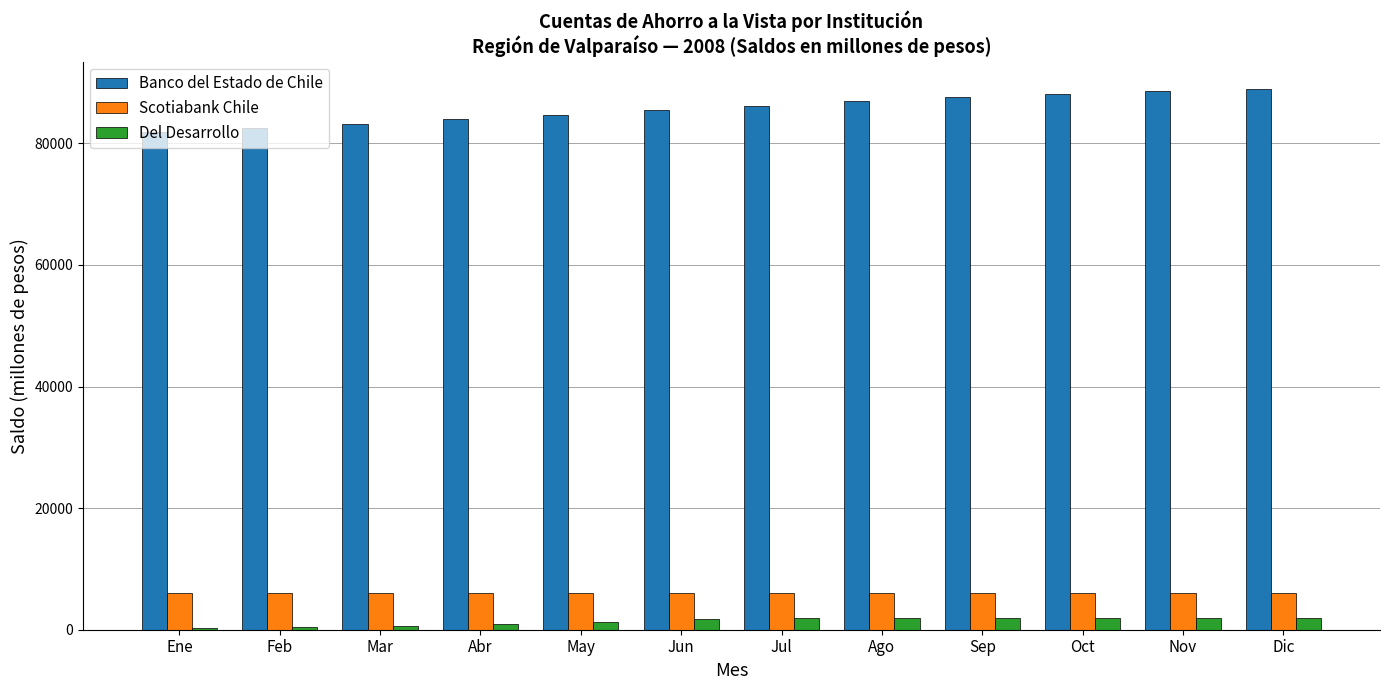

What is the spread (max minus min) of values at Jul?

84284